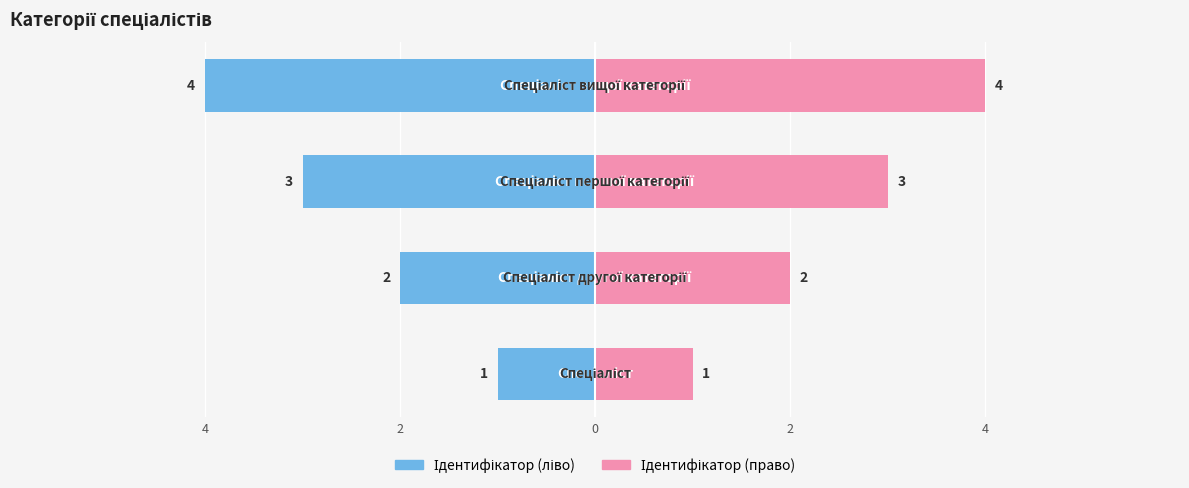

Which has a higher value, 2 or 4?

4